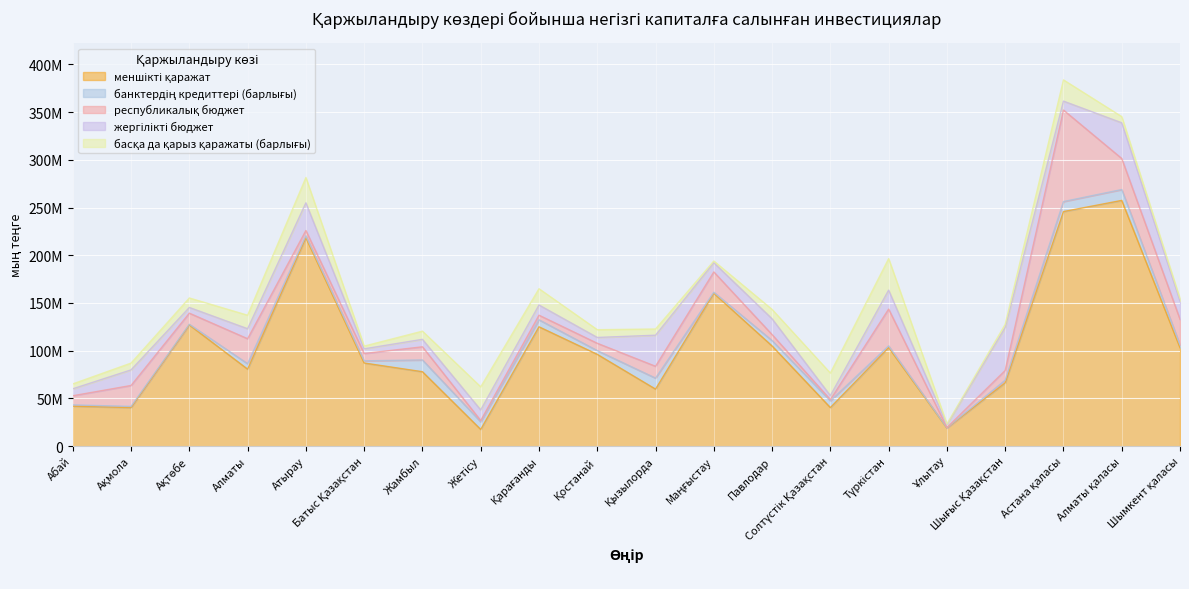

Which label corresponds to the smallest value in the chart?

Ұлытау